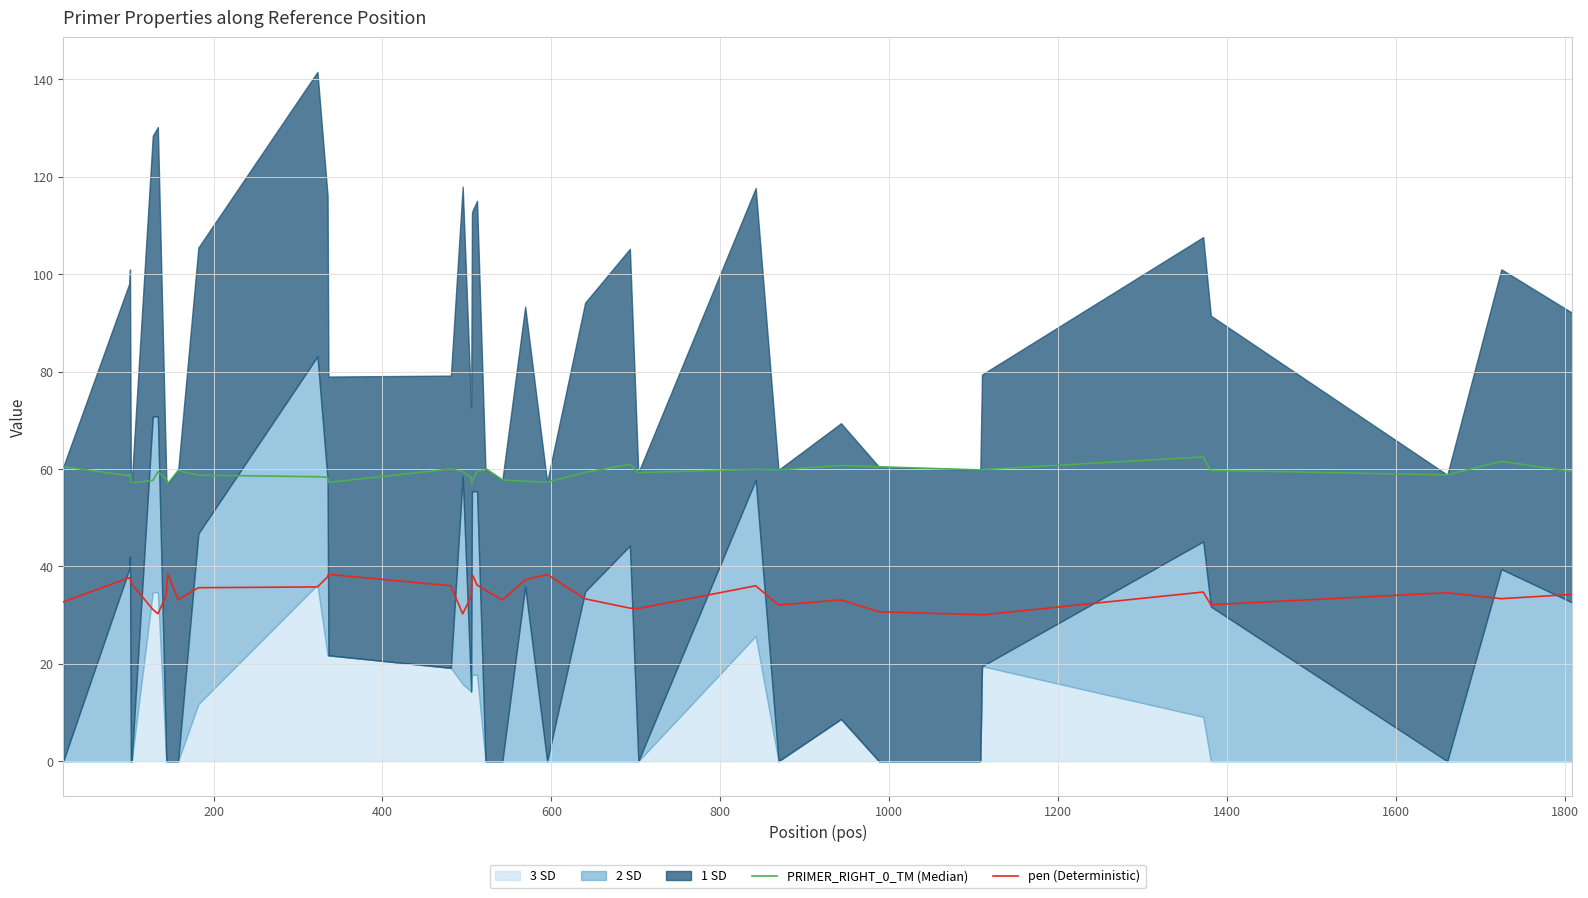

What is the lowest value of the pen (Deterministic) series?

30.1